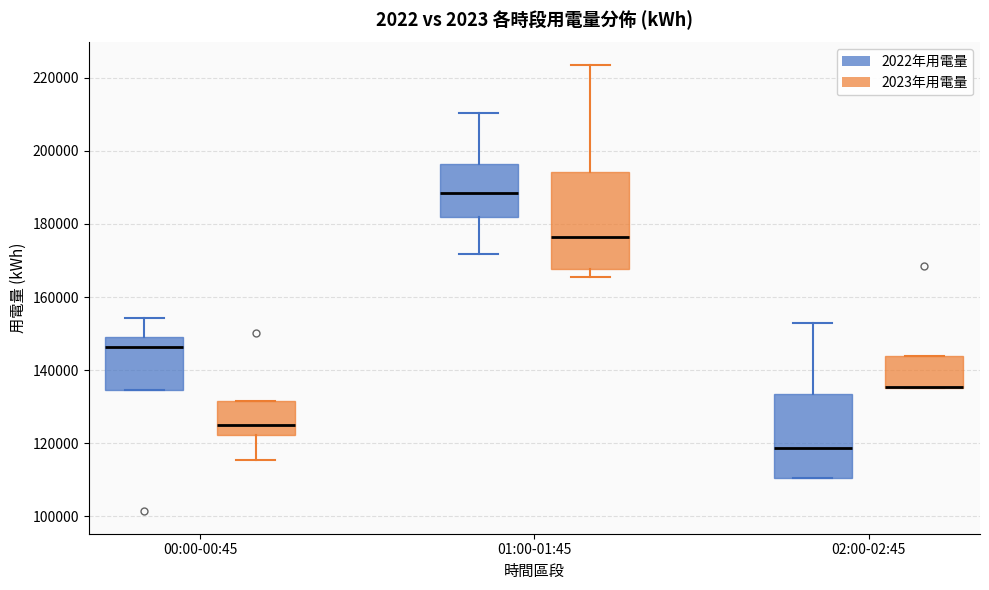

Where is the upper edge of the box for 00:00-00:45 (2023年用電量) on the y-axis? The values are not printed on the chart, so give them approximately, as read against the axis.

132000